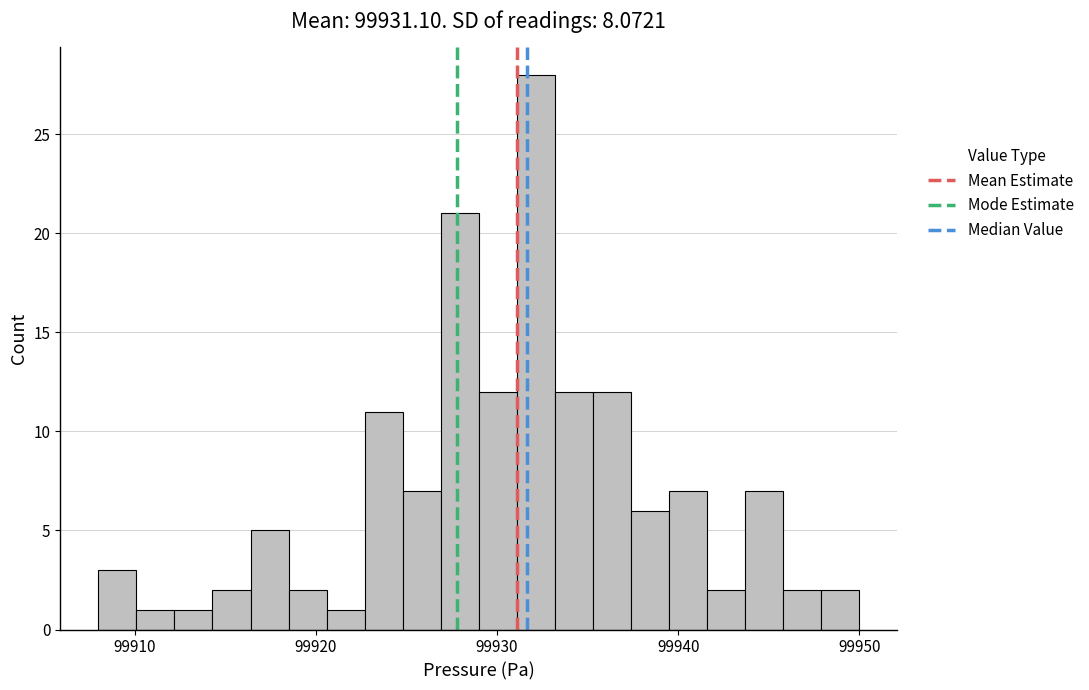

Around what value on the x-axis is the tallest bar? Give the approximate position of its centre, as read against the axis.

99932